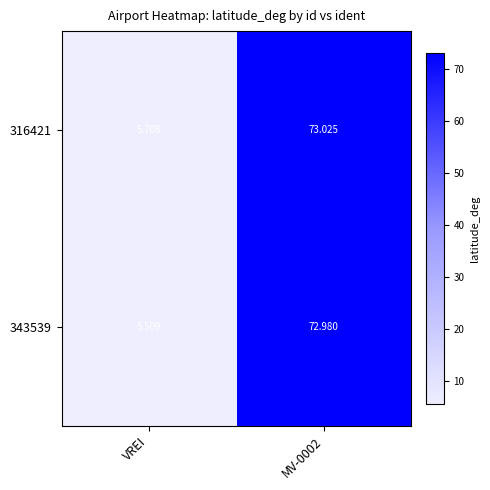

Which label corresponds to the smallest value in the chart?

VREI